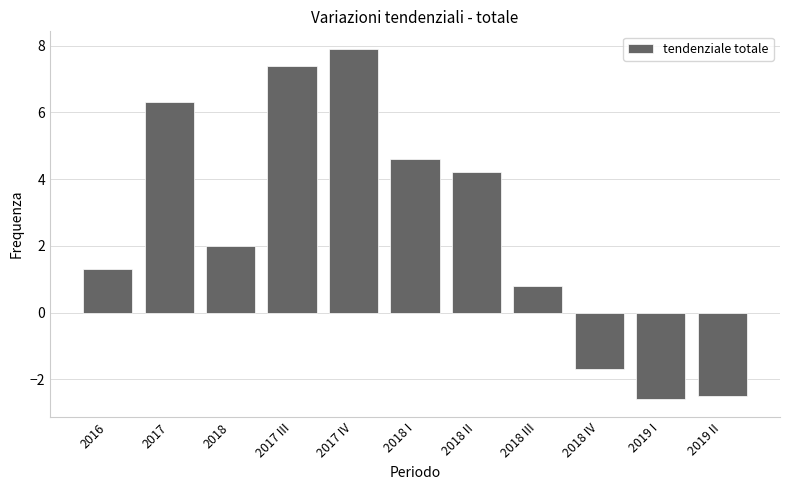

At which label does the data first exceed 2?

2017